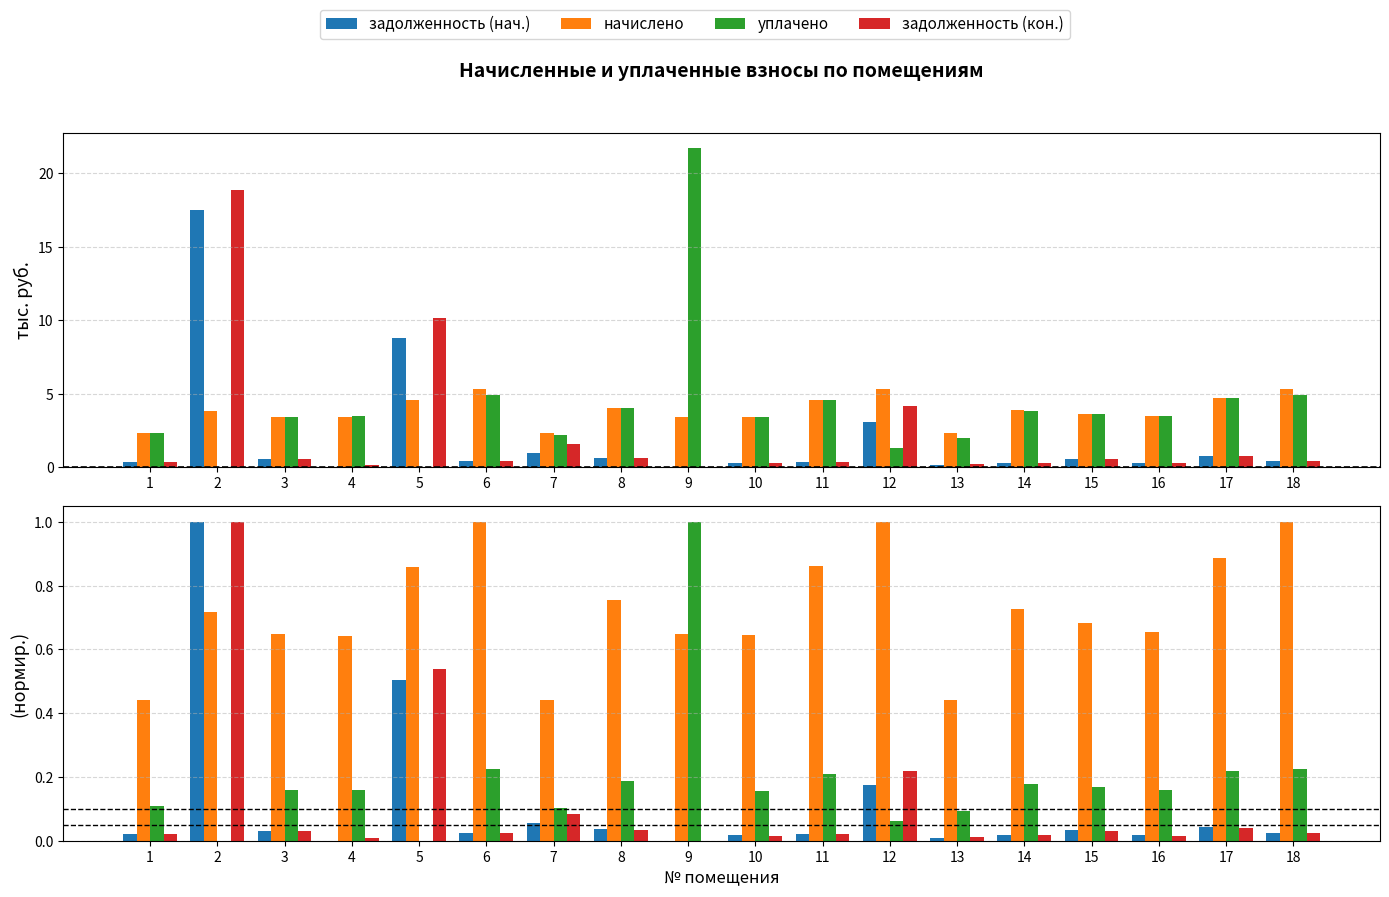

What are all the series names shown in the legend?

задолженность (нач.), начислено, уплачено, задолженность (кон.)